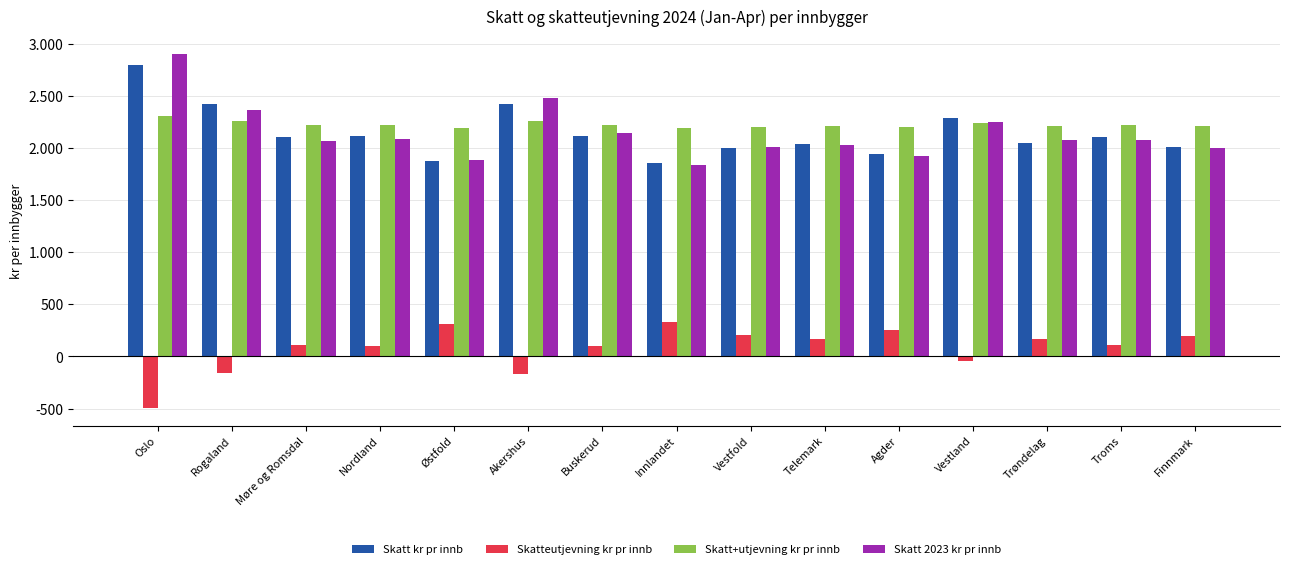

Which series has the largest total across all categories?

Skatt+utjevning kr pr innb